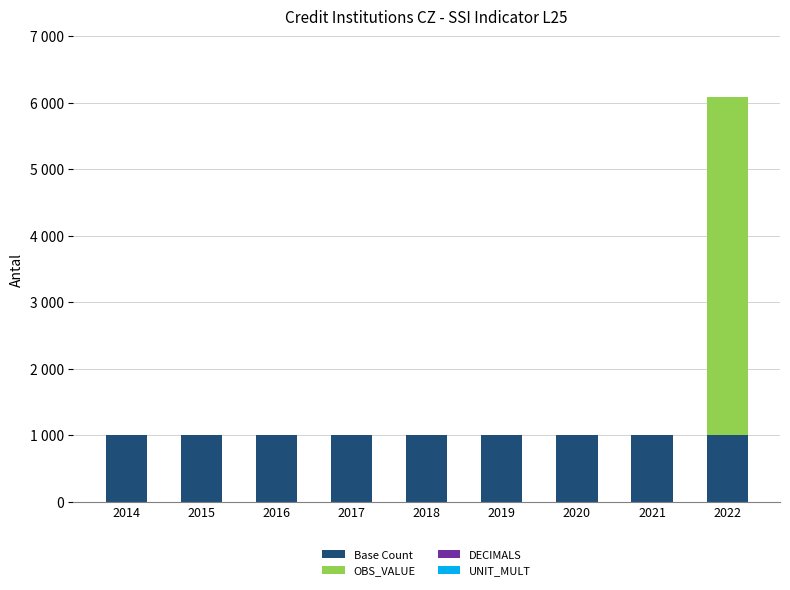

What is the total value across all series at 2018?

1000